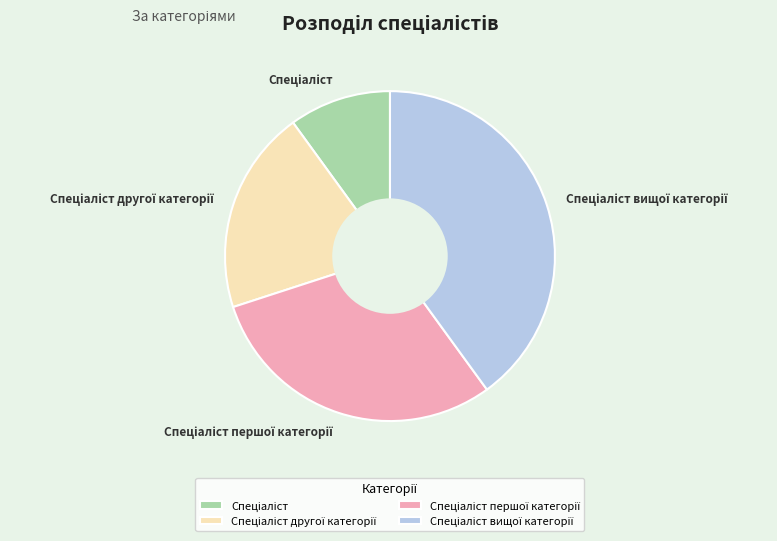

Is there a majority slice in this chart?

No